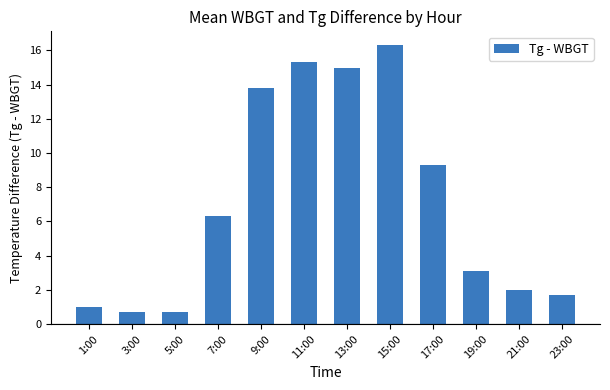

Read the value at 13:00.

15.0